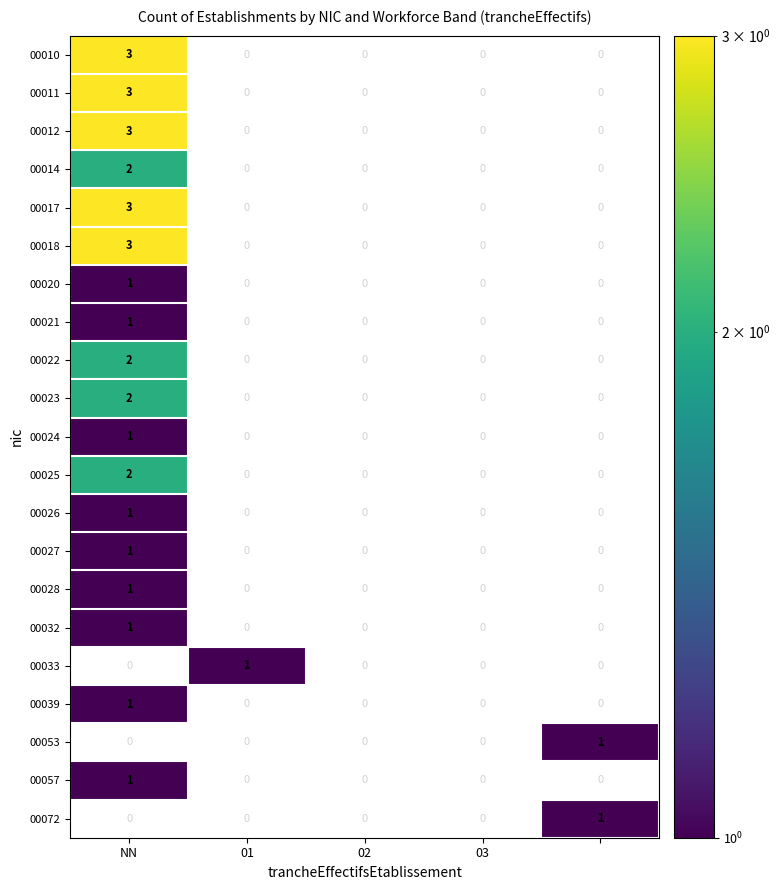

Count the number of categories in the chart.

5